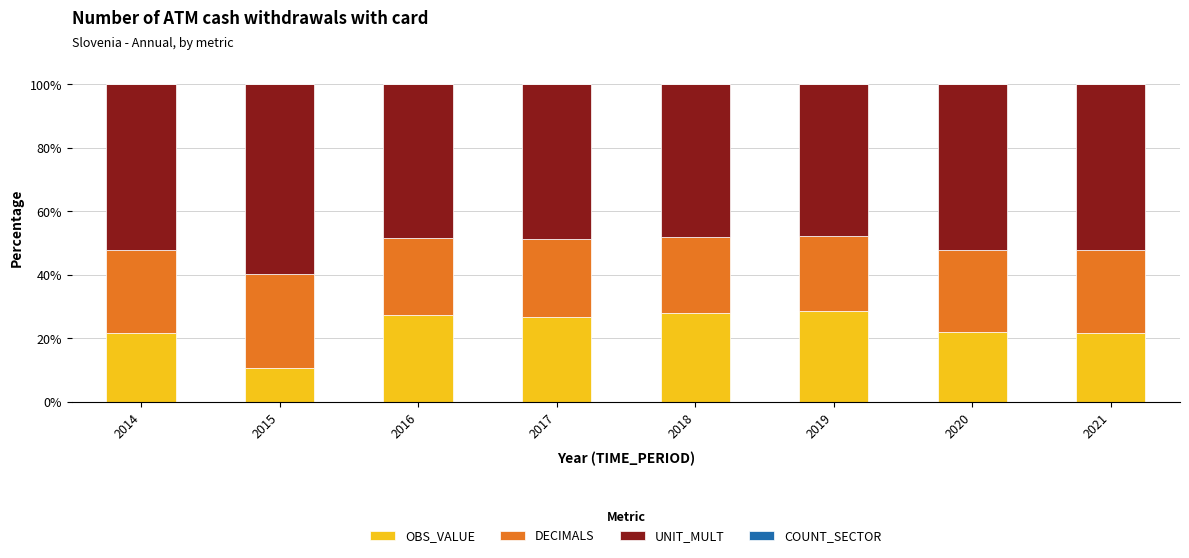

The value of OBS_VALUE at 2017 is 26.8. True or false?

True